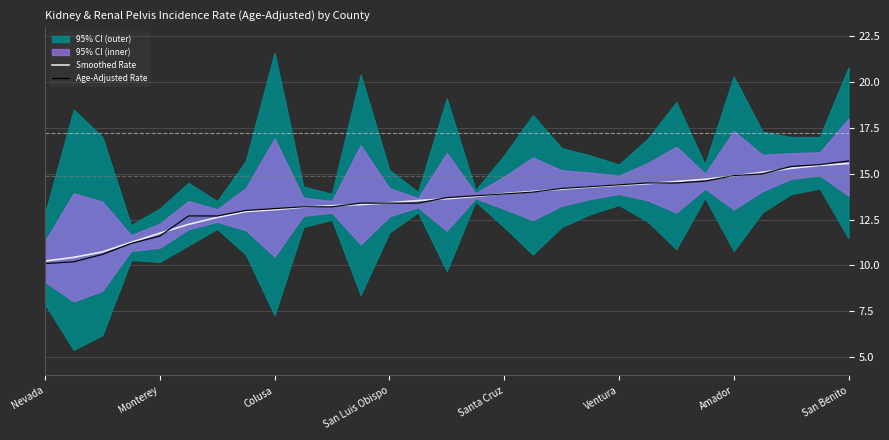

Read the Smoothed Rate value at San Benito.

15.6